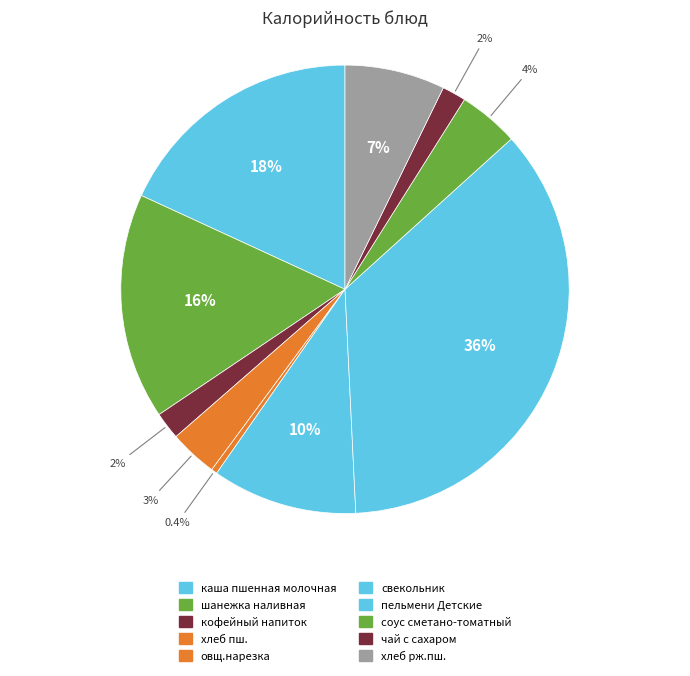

Does овщ.нарезка account for over 50% of the chart?

No